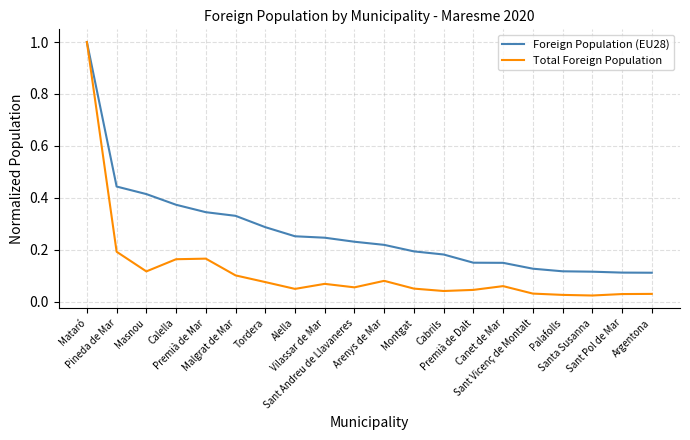

List the series in order of their overall mean, lowest first.

Total Foreign Population, Foreign Population (EU28)